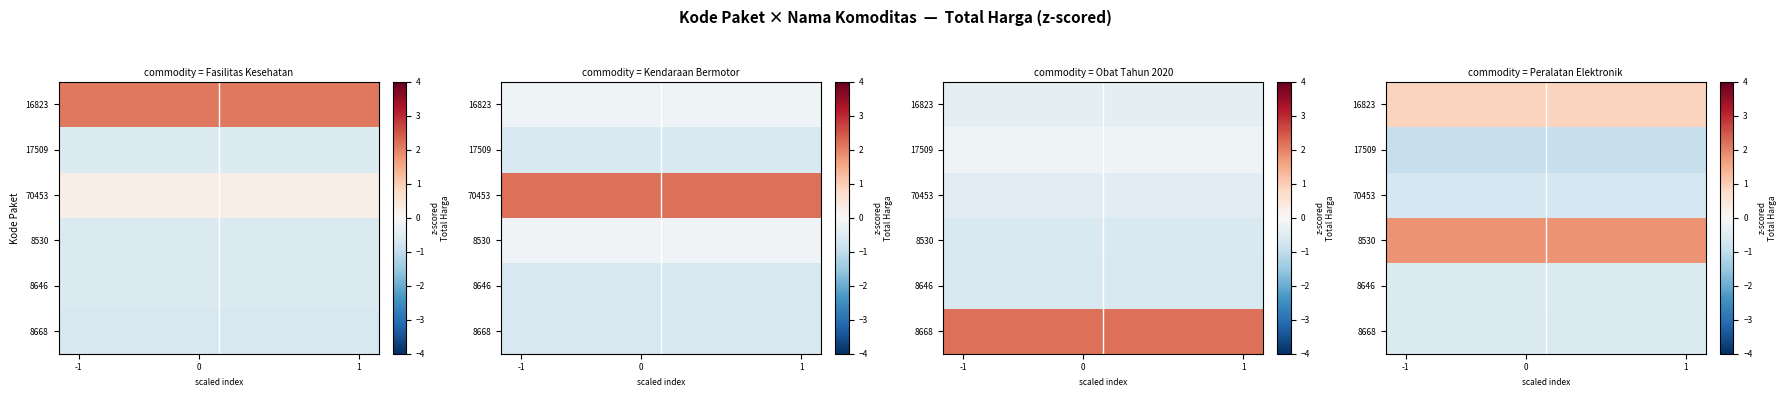

At which category is the sum across all series the highest?

-1